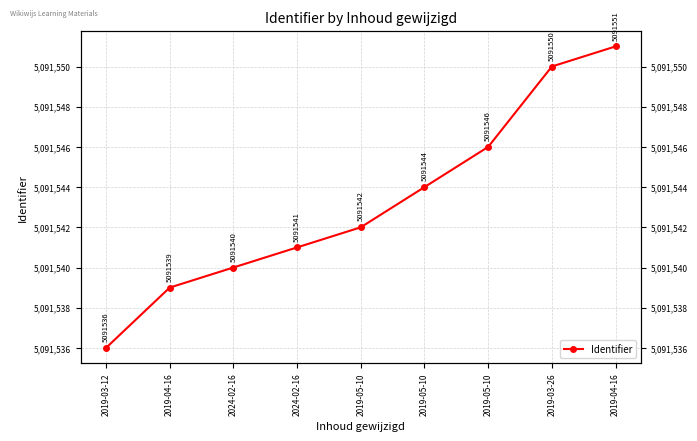

What is the difference between the maximum and minimum values?

15